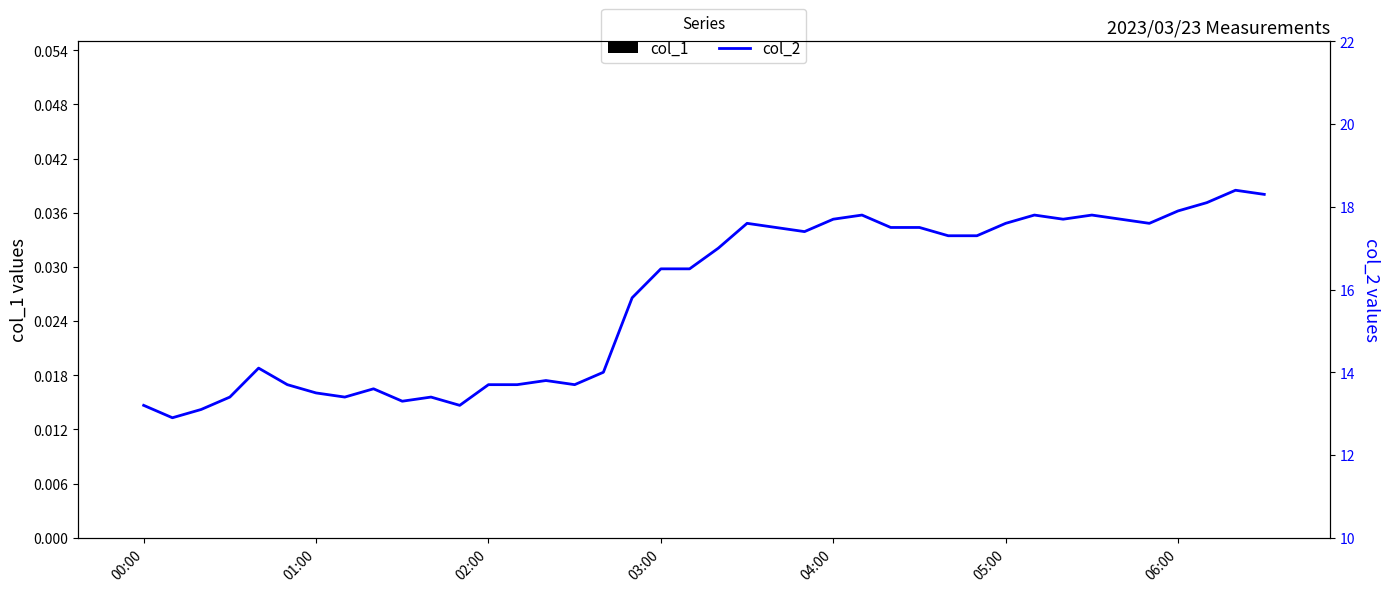

How many values in the col_2 series are below 17?

20